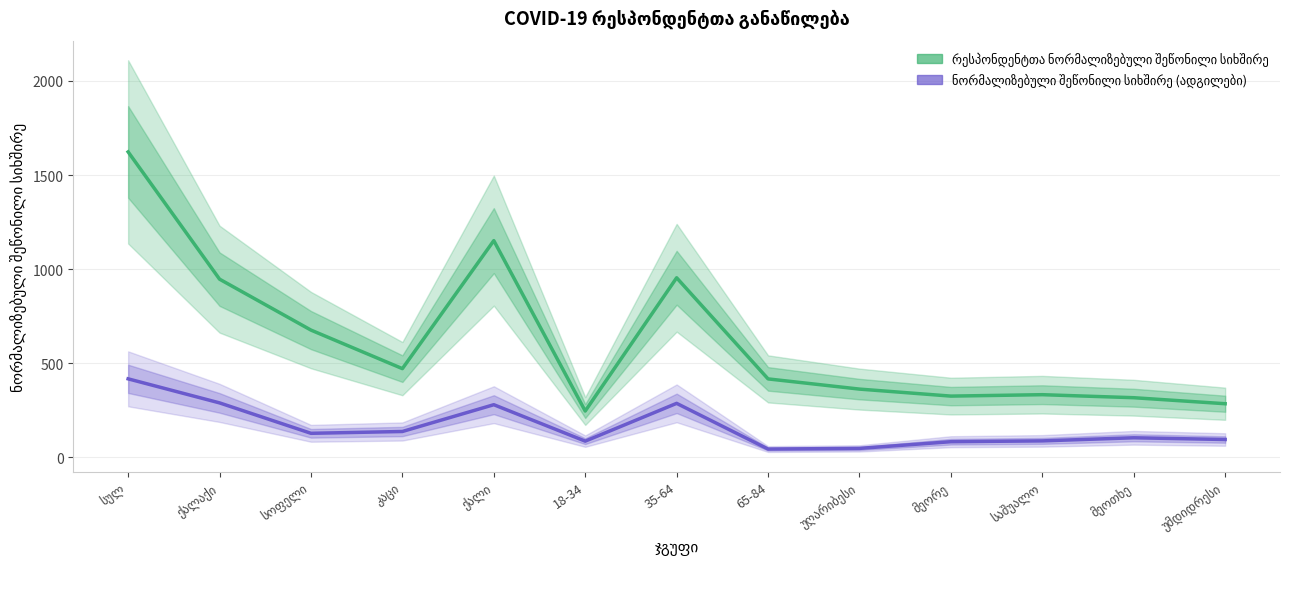

True or false: რესპონდენტთა ნორმალიზებული შეწონილი სიხშირე and ნორმალიზებული შეწონილი სიხშირე (ადგილები) intersect in this chart.

False